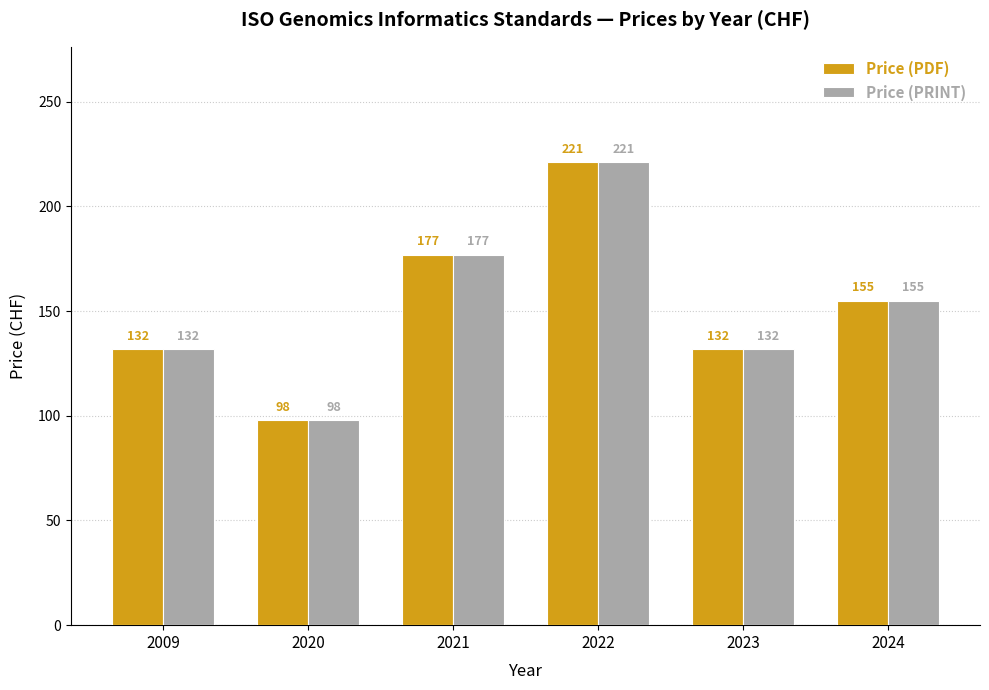

How many bars are there in each group?

2